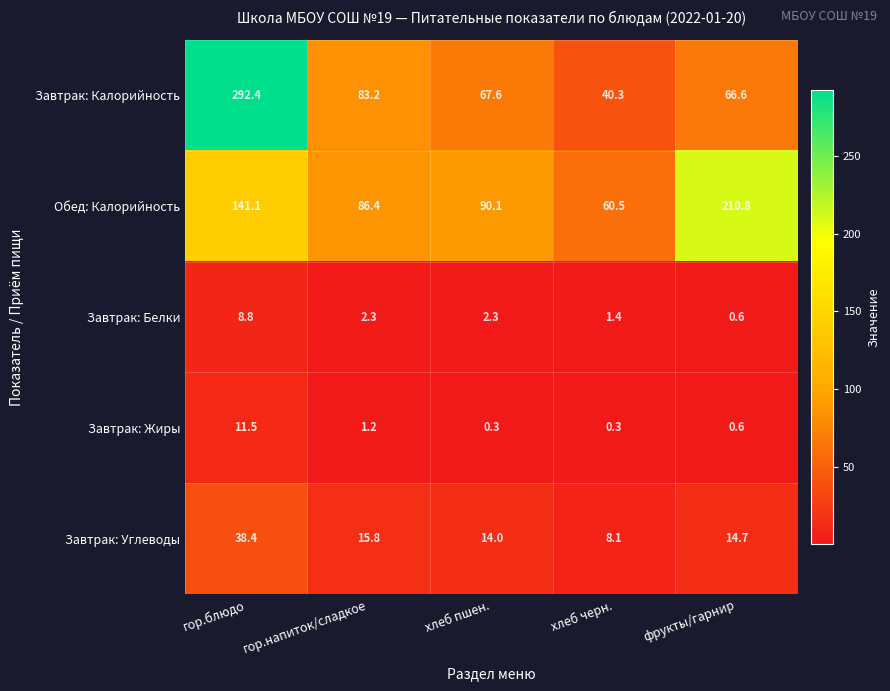

What is the approximate value of Обед: Калорийность at фрукты/гарнир?

210.8